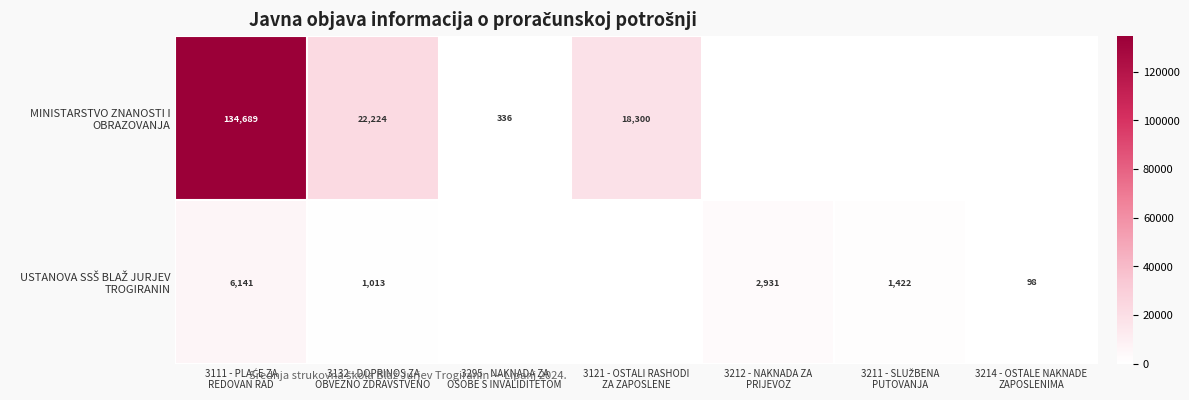

Rank the series at 3214 - OSTALE NAKNADE ZAPOSLENIMA from highest to lowest value.

USTANOVA SSŠ BLAŽ JURJEV TROGIRANIN, MINISTARSTVO ZNANOSTI I OBRAZOVANJA